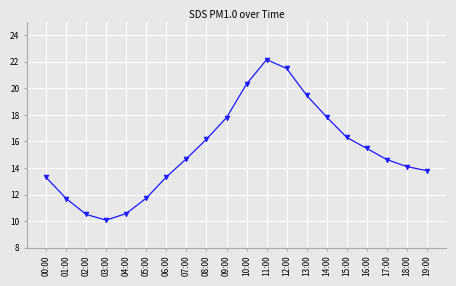

What is the average value?

15.3